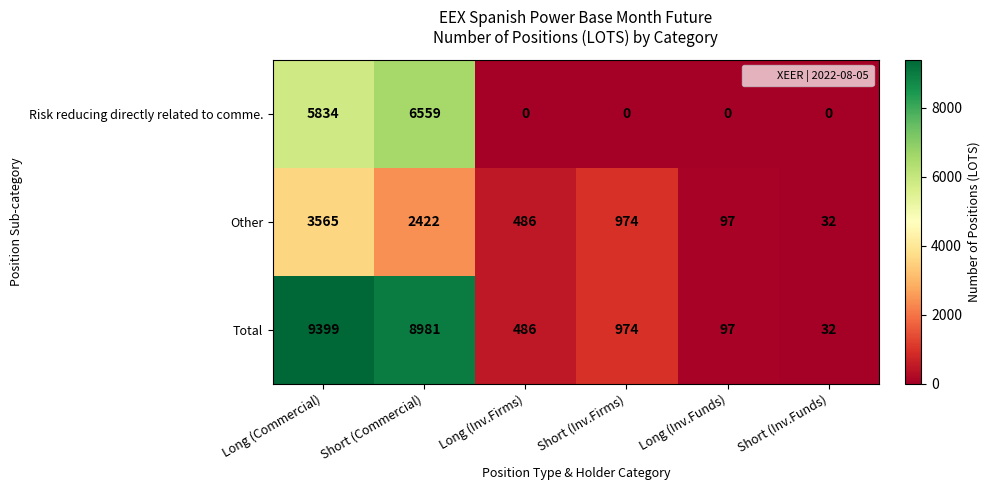

How many data points does each series have?

6